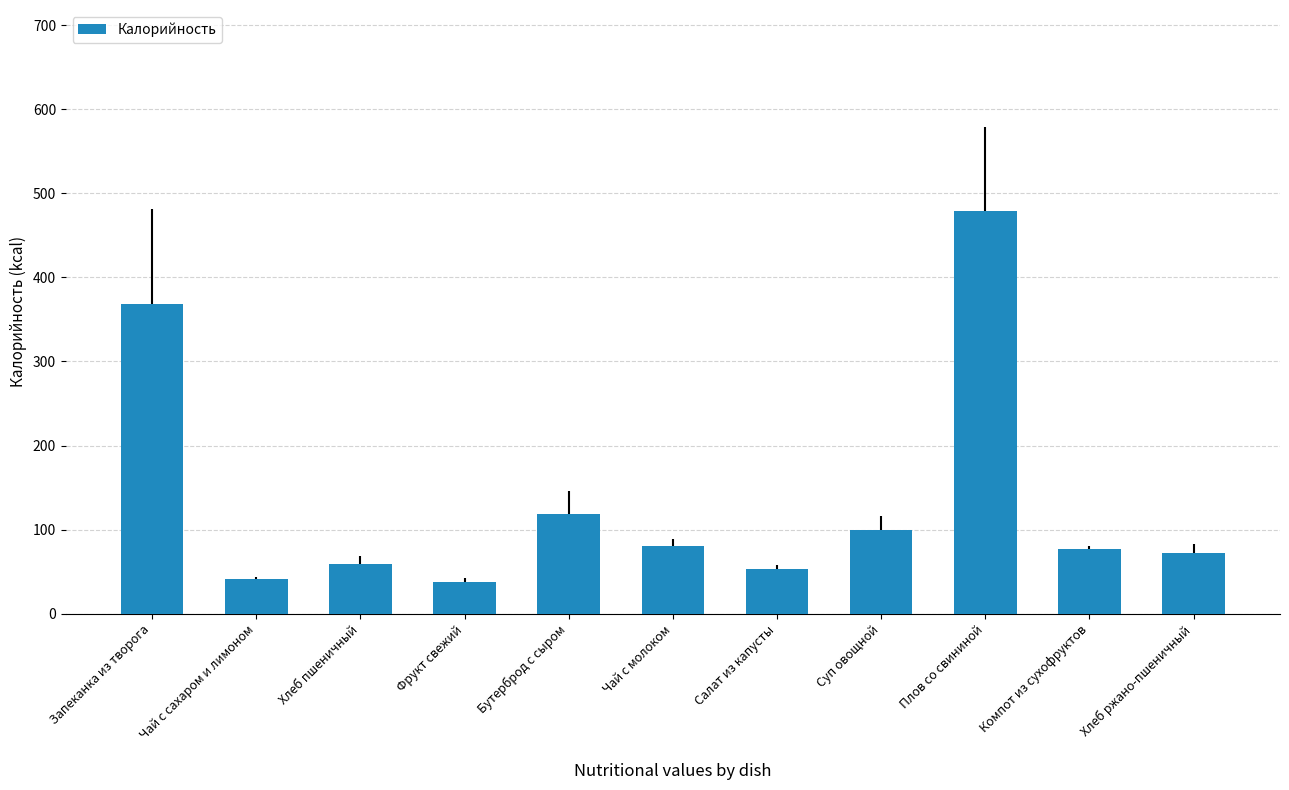

What is the average value?

135.3